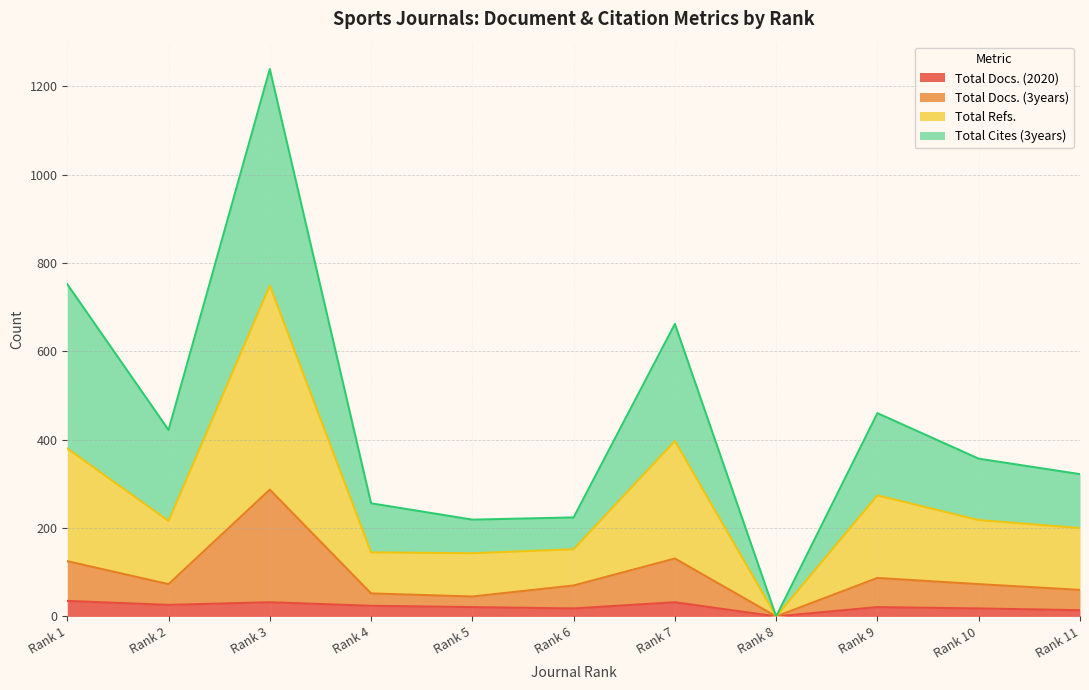

True or false: Total Docs. (2020) and Total Refs. cross at least once.

False